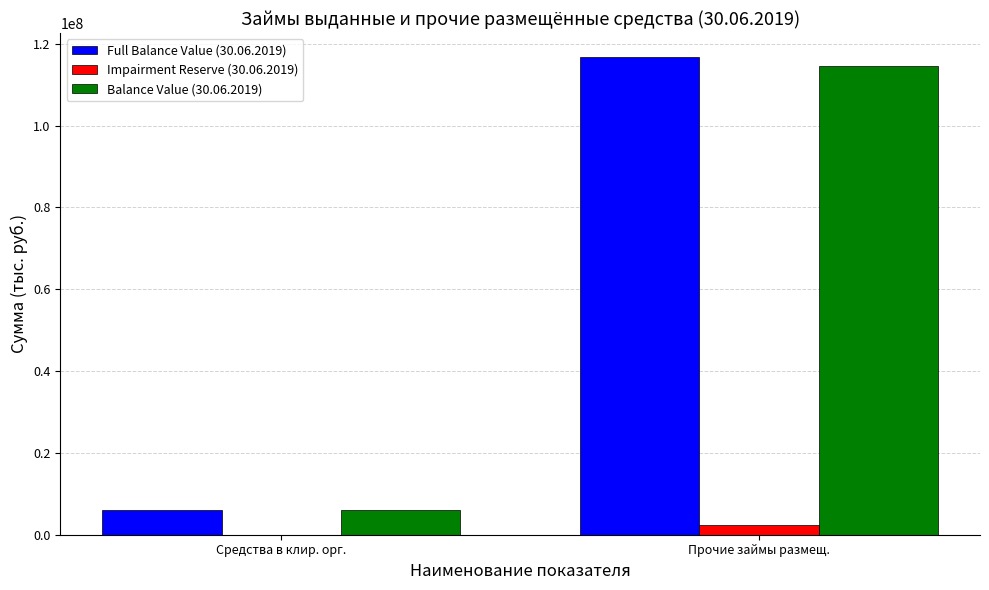

At which category is the sum across all series the highest?

Прочие займы размещ.